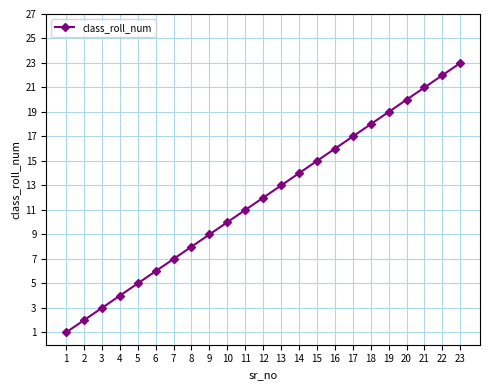

At which label is the value closest to 12?

12